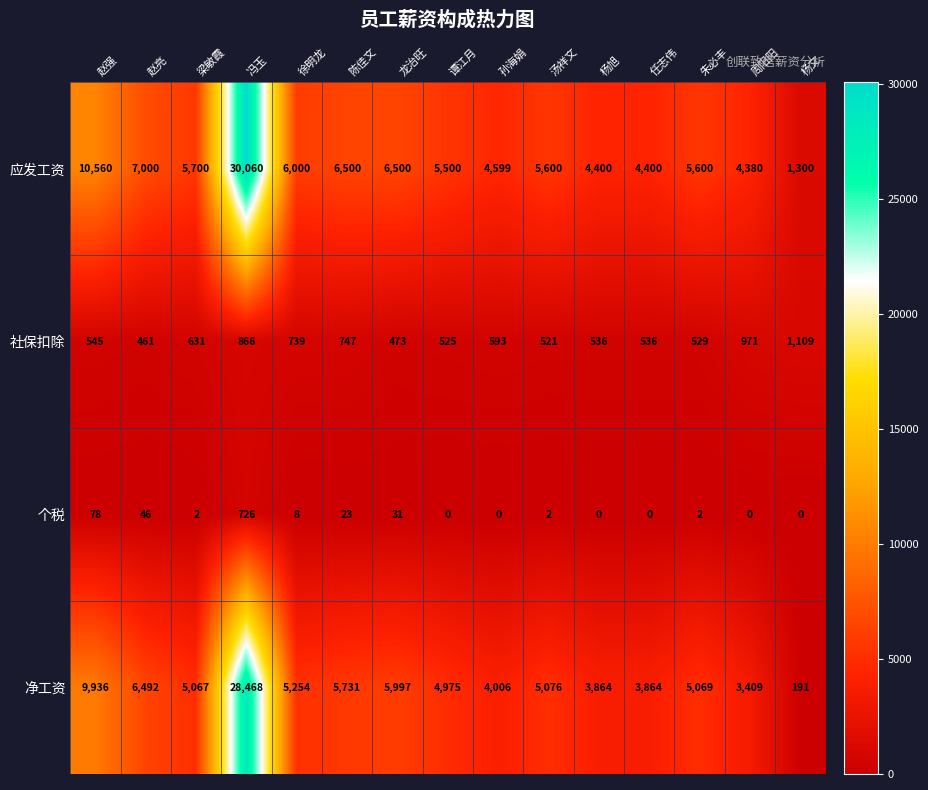

How many categories are shown in the chart?

15